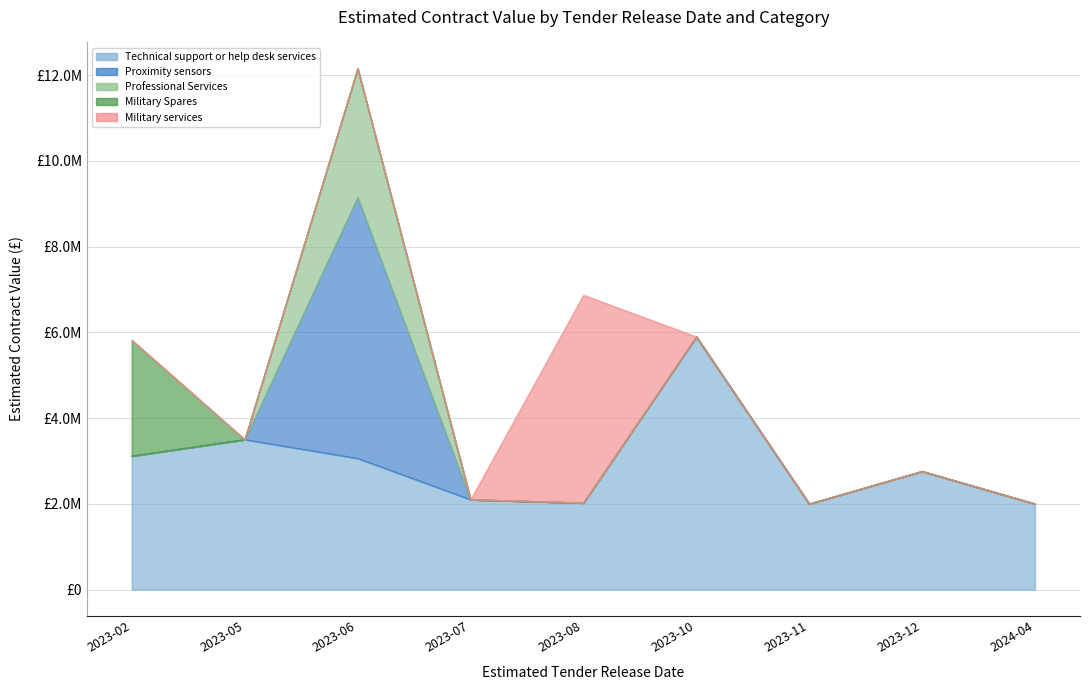

List the labels in order of Military Spares value, smallest first.

2023-05, 2023-06, 2023-07, 2023-08, 2023-10, 2023-11, 2023-12, 2024-04, 2023-02